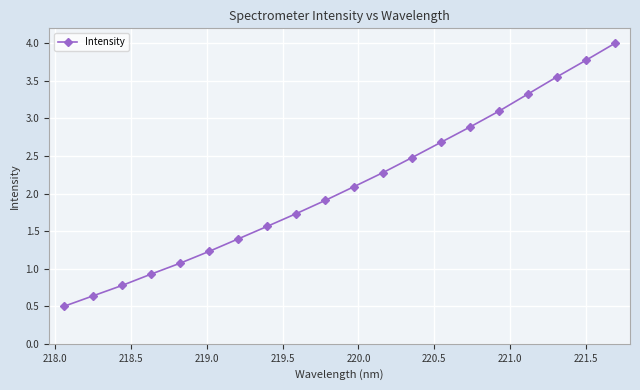

True or false: there are more than 1 points higher than both neighbors.

False